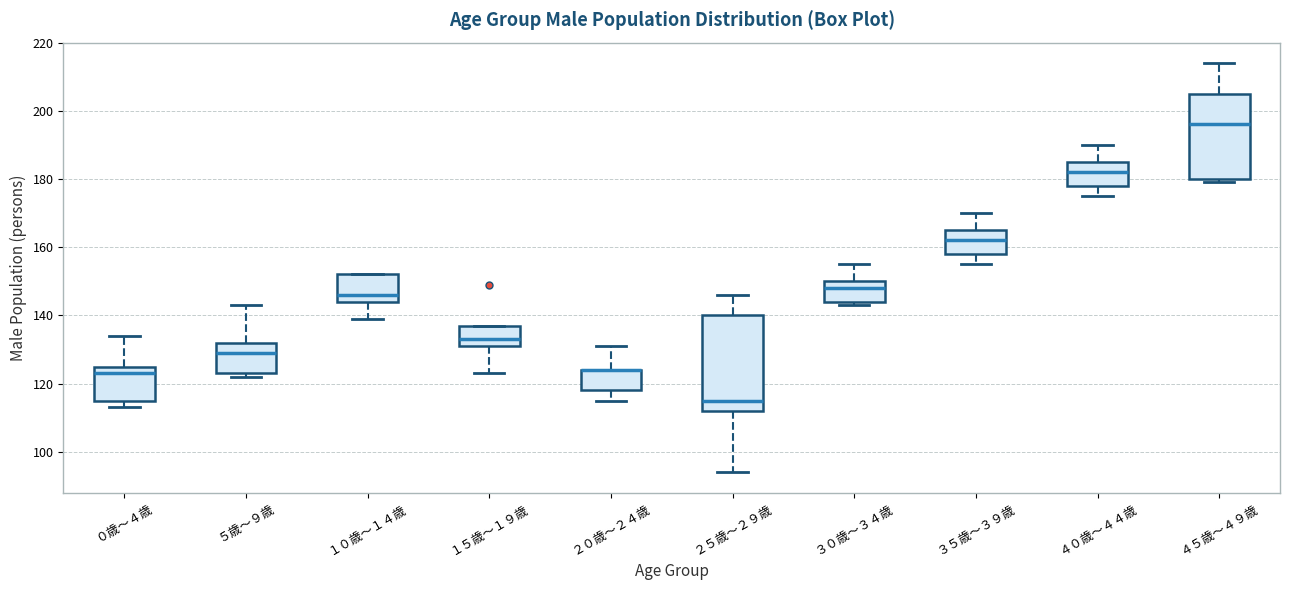

Where is the upper edge of the box for ２０歳～２４歳 on the y-axis? The values are not printed on the chart, so give them approximately, as read against the axis.

124